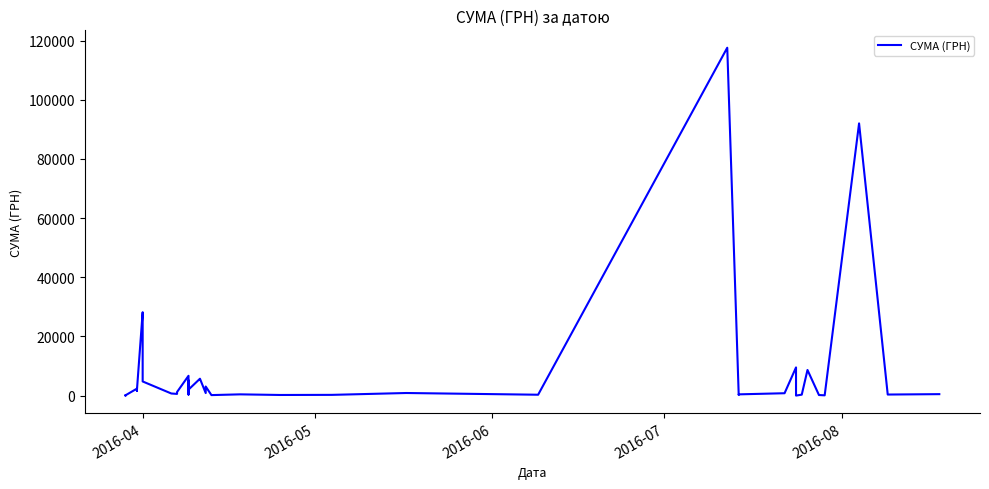

How many data points are less than 805?

20